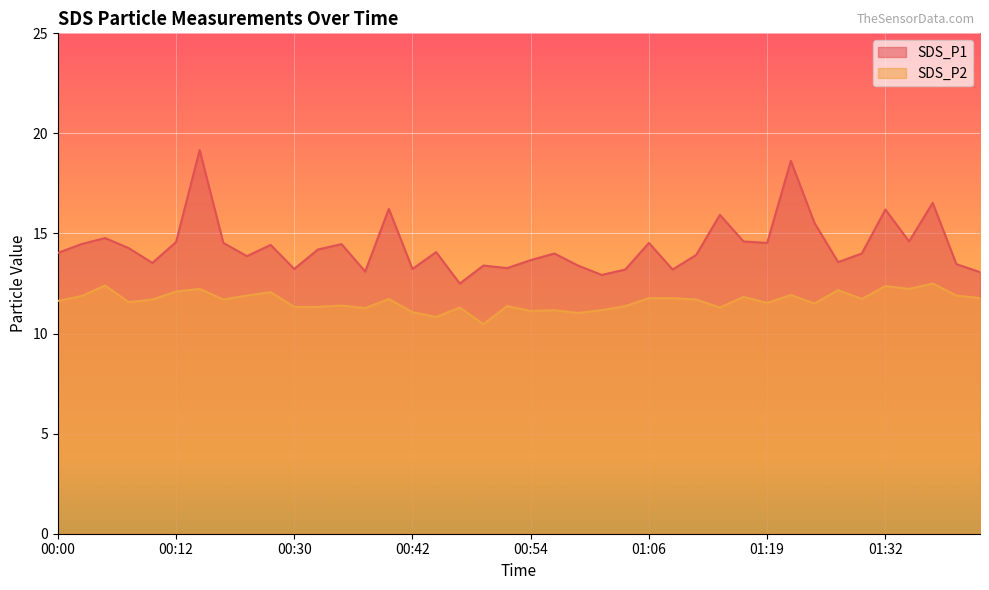

What is the total value across all series at 01:06?

26.3